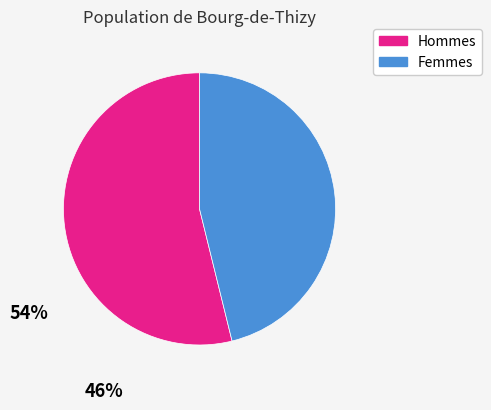

Which slice is the largest?

Hommes